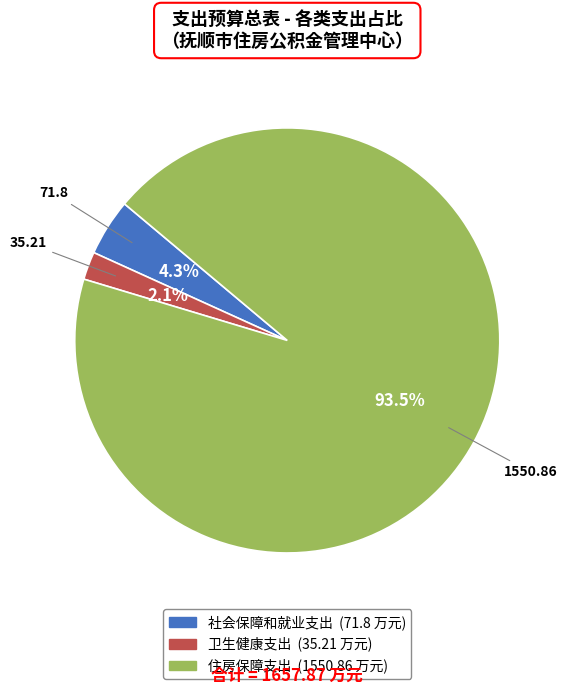

Which category has the smallest portion of the pie?

卫生健康支出